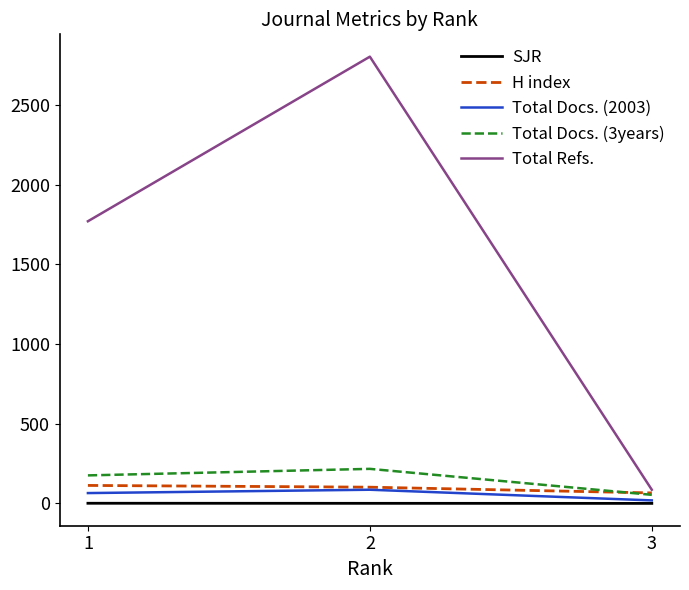

What is the sum of all Total Docs. (3years) values?

447.0